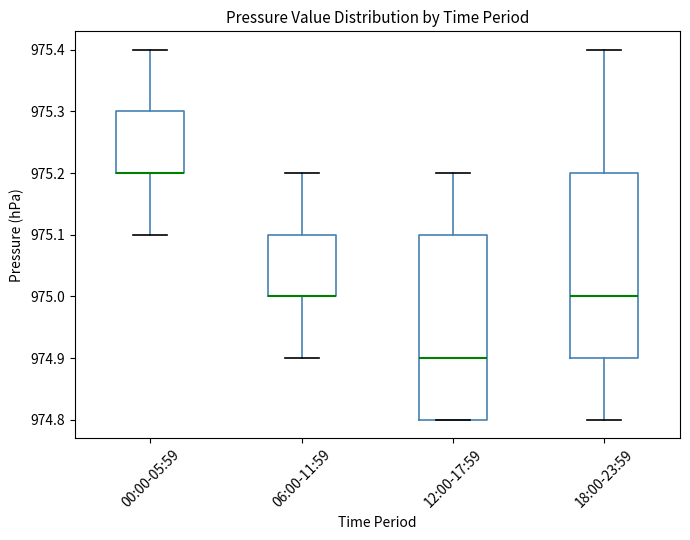

Where does the lower whisker of the box for 06:00-11:59 end on the y-axis? The values are not printed on the chart, so give them approximately, as read against the axis.

974.9